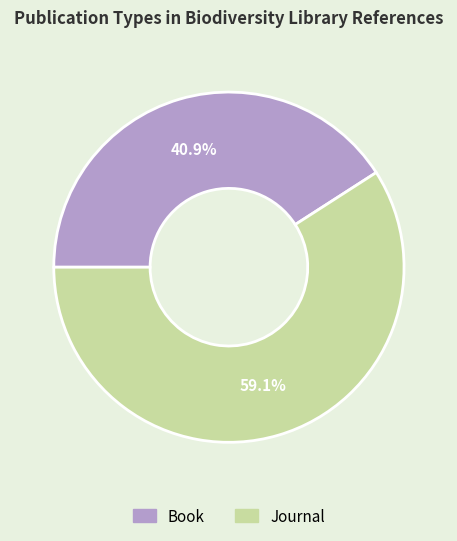

What is the smallest slice in the pie chart?

Book